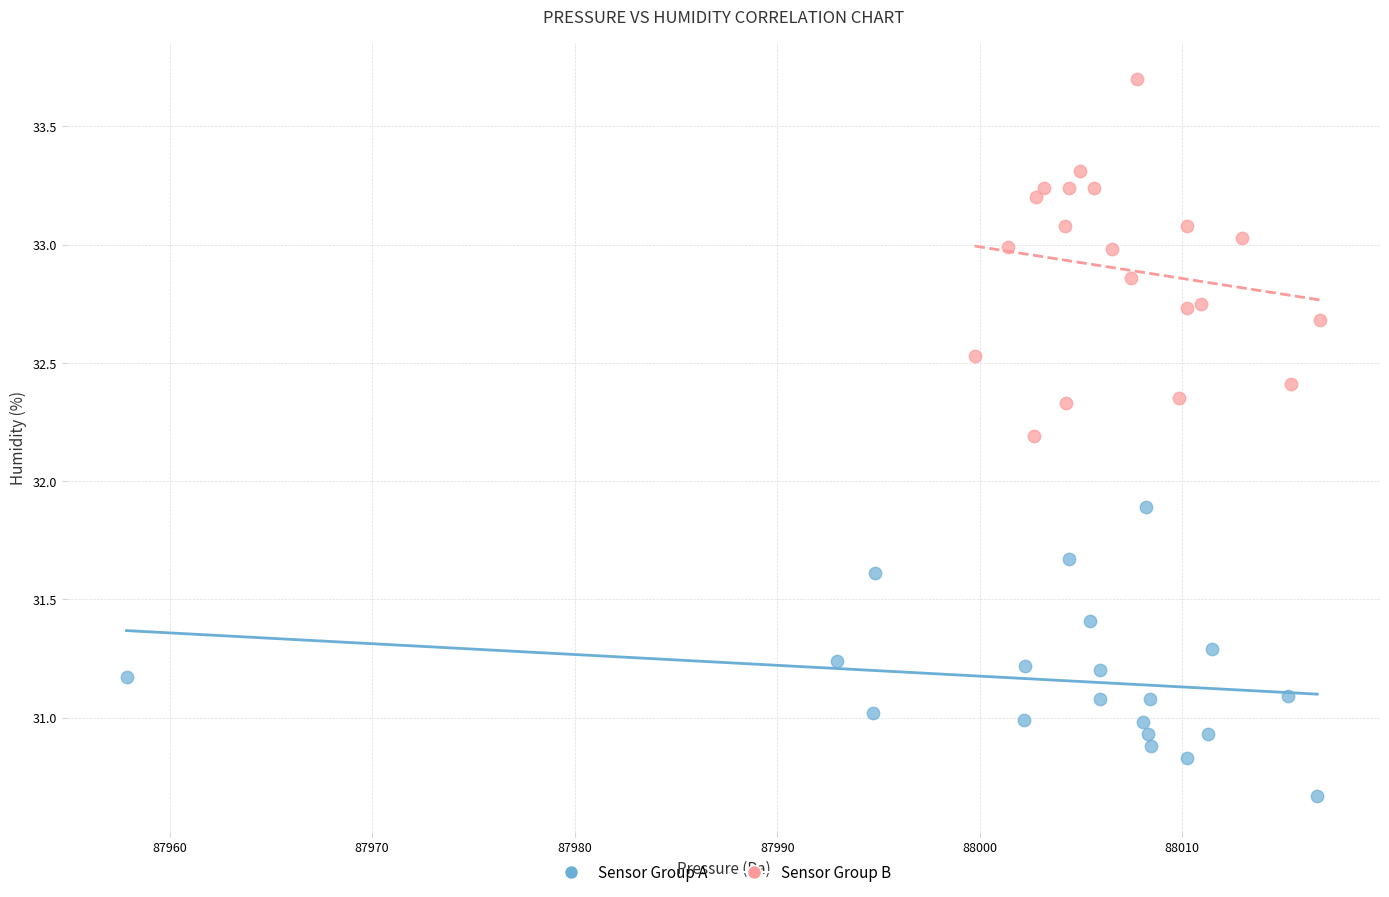

What are all the series names shown in the legend?

Sensor Group A, Sensor Group B